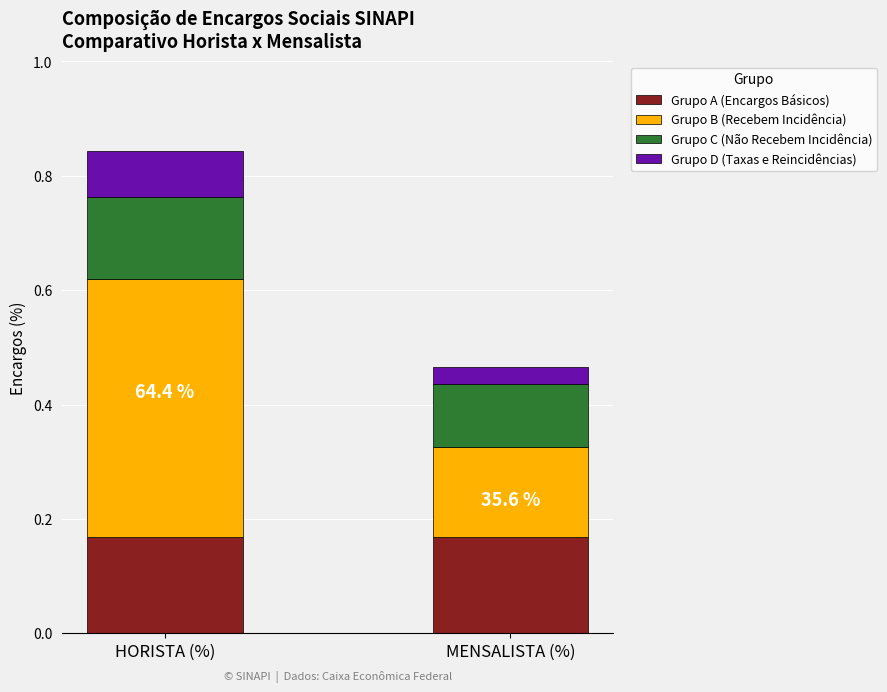

The Grupo A (Encargos Básicos) series shows 0.3 at HORISTA (%). True or false?

False